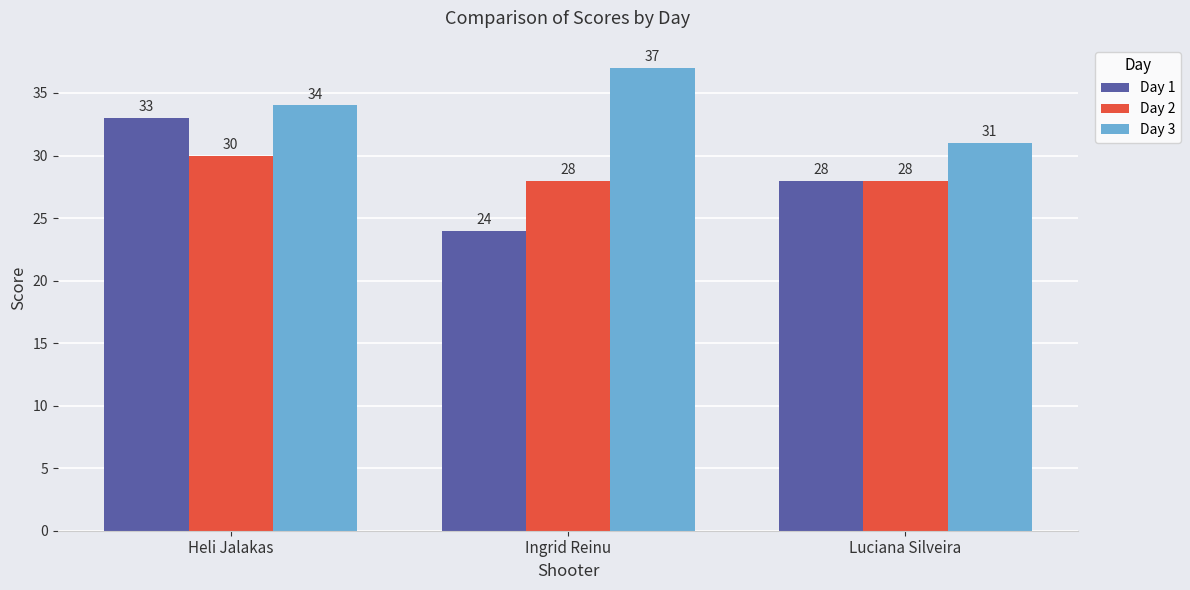

Reading left to right, transcribe all the data shown in this chart.

Day 1: 33	24	28
Day 2: 30	28	28
Day 3: 34	37	31